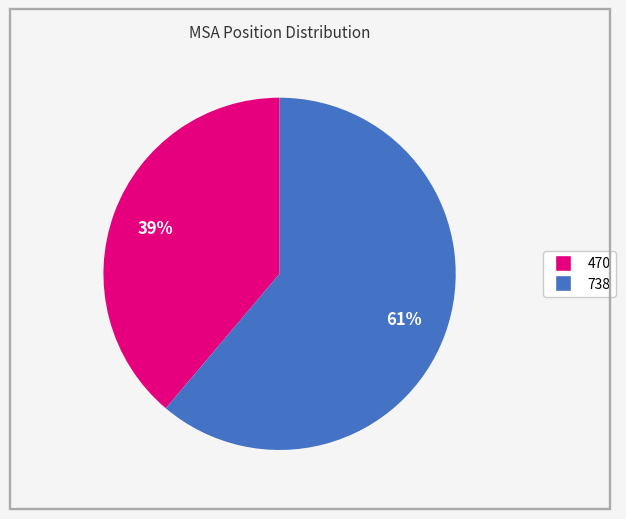

Which category accounts for the majority?

738